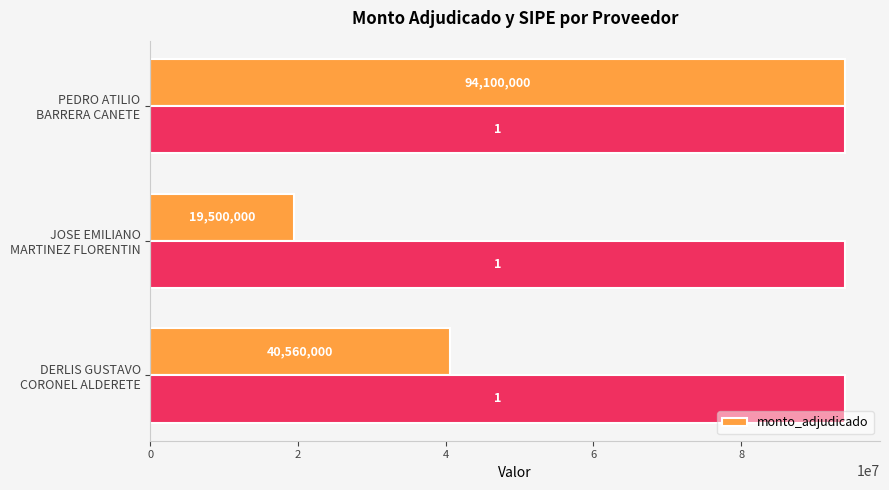

What is the average value of the monto_adjudicado series?

51386667